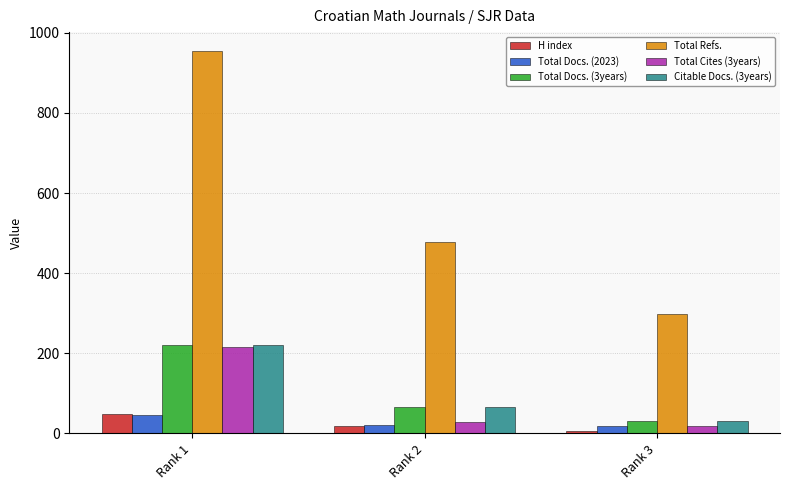

What is the maximum value for Total Docs. (2023)?

45